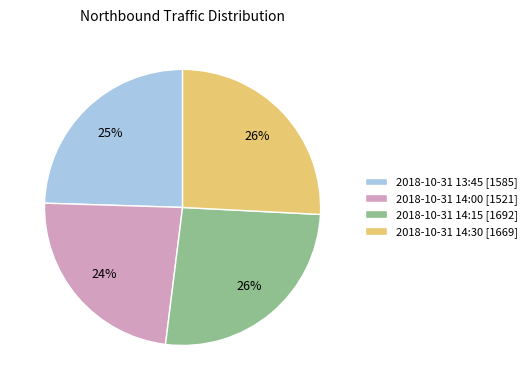

What percentage is the 2018-10-31 14:30 [1669] slice, to the nearest percent?

26%